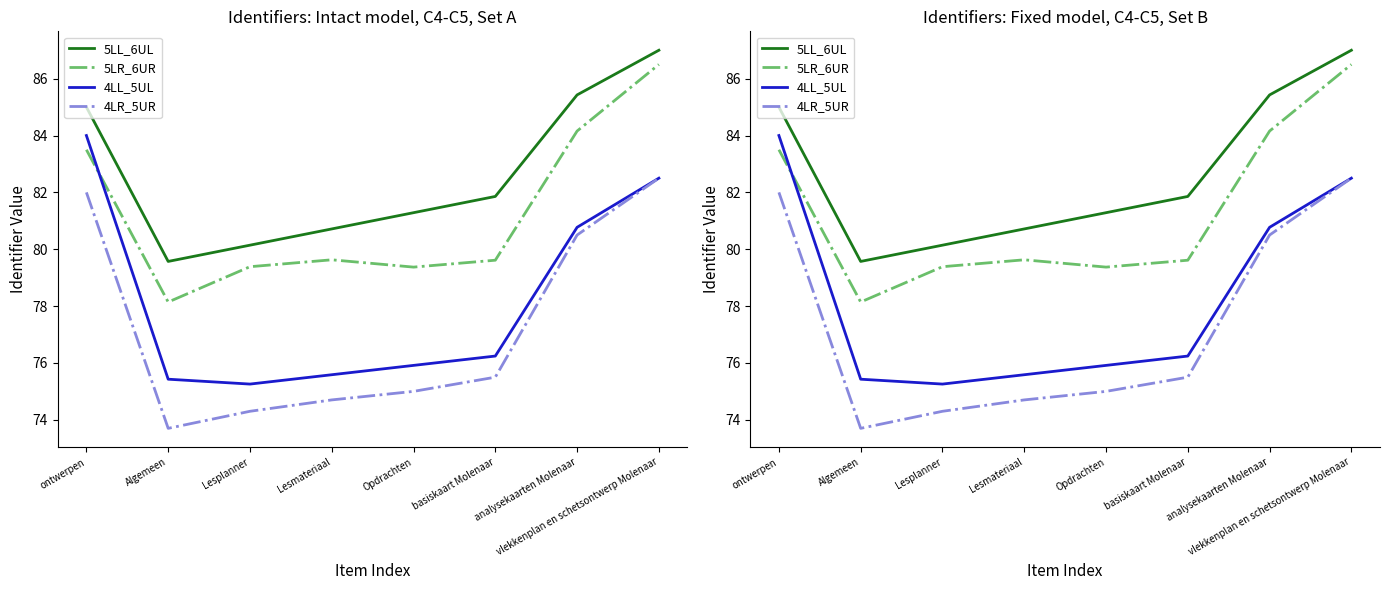

True or false: 4LL_5UL has more than 1 points higher than both neighbors.

False